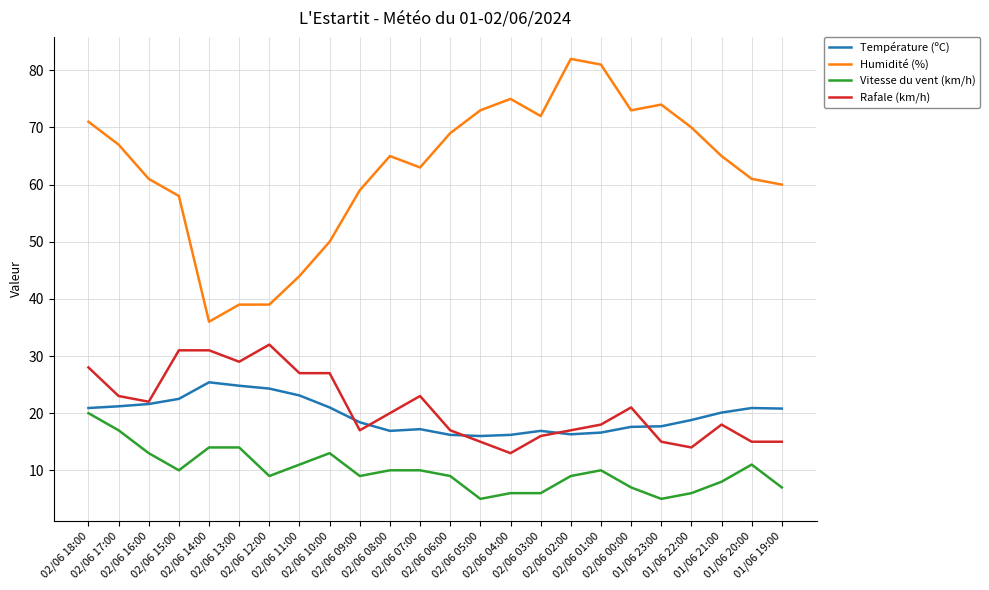

True or false: Température (ºC) and Humidité (%) intersect in this chart.

False